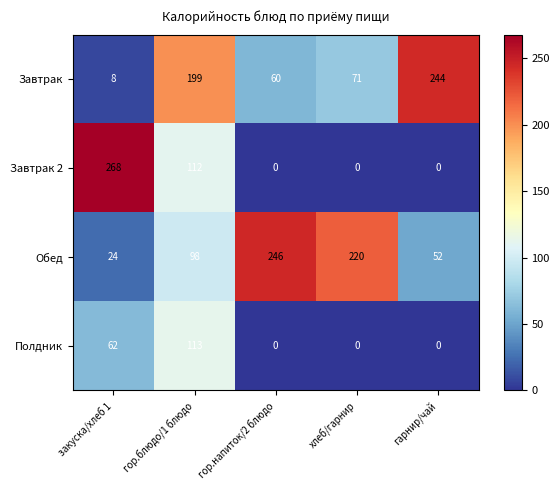

Reading left to right, list all the values displayed in this chart.

Завтрак: закуска/хлеб 1=8	гор.блюдо/1 блюдо=199	гор.напиток/2 блюдо=60	хлеб/гарнир=71	гарнир/чай=244
Завтрак 2: закуска/хлеб 1=268	гор.блюдо/1 блюдо=112	гор.напиток/2 блюдо=0	хлеб/гарнир=0	гарнир/чай=0
Обед: закуска/хлеб 1=24	гор.блюдо/1 блюдо=98	гор.напиток/2 блюдо=246	хлеб/гарнир=220	гарнир/чай=52
Полдник: закуска/хлеб 1=62	гор.блюдо/1 блюдо=113	гор.напиток/2 блюдо=0	хлеб/гарнир=0	гарнир/чай=0